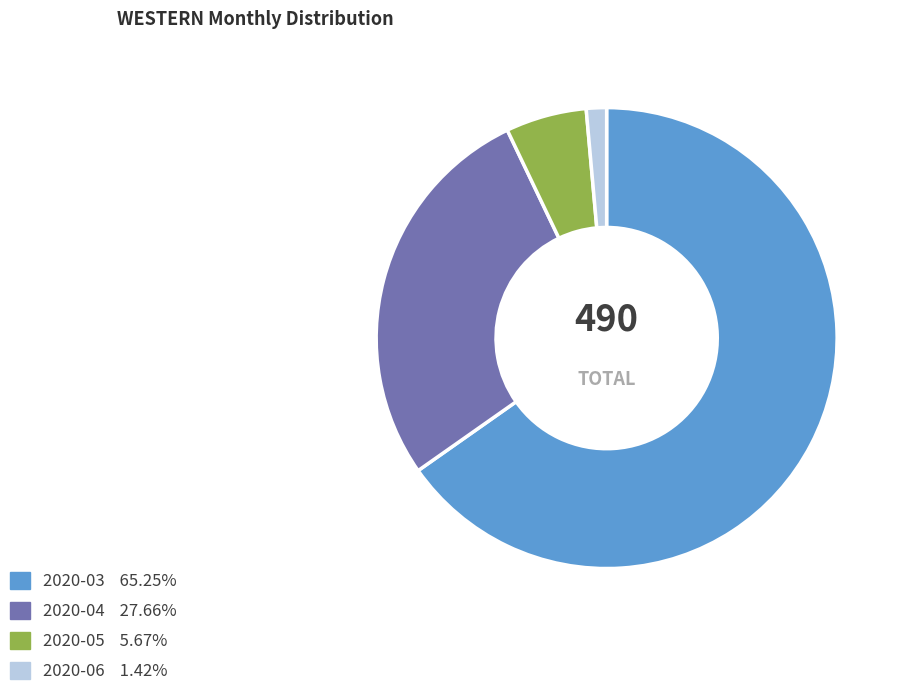

Is there a majority slice in this chart?

Yes